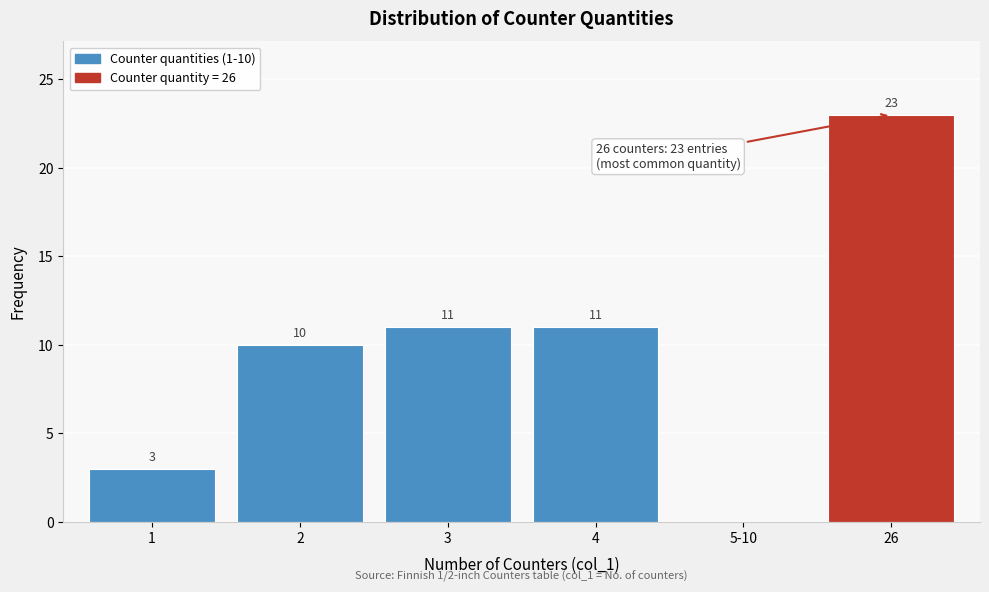

Reading right to left, list all the values displayed in this chart.

26=23	5-10=0	4=11	3=11	2=10	1=3